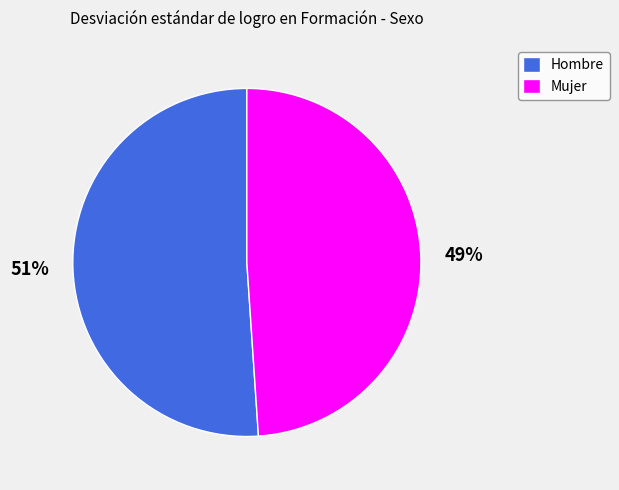

What is the ratio of the value at Hombre to the value at Mujer?

1.0